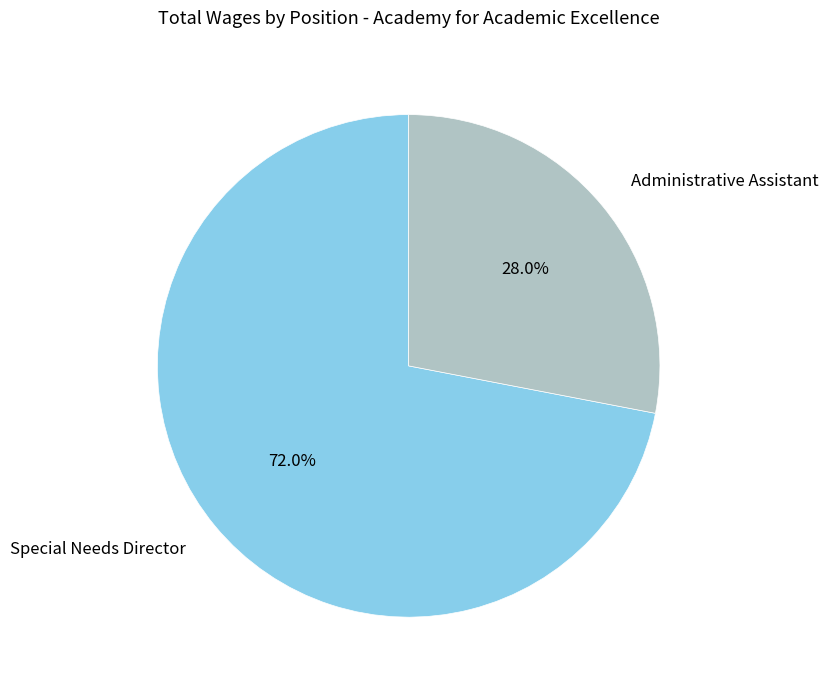

What is the smallest slice in the pie chart?

Administrative Assistant